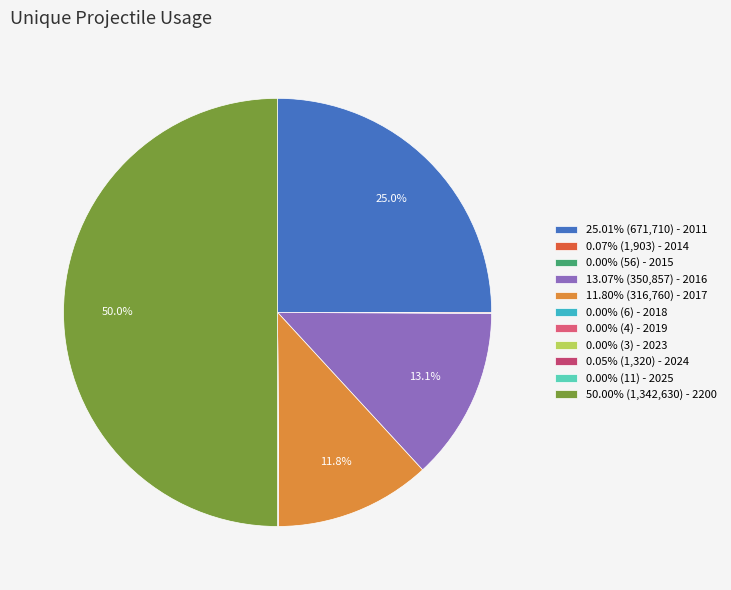

Rank the categories by value from lowest to highest.

2023, 2019, 2018, 2025, 2015, 2024, 2014, 2017, 2016, 2011, 2200